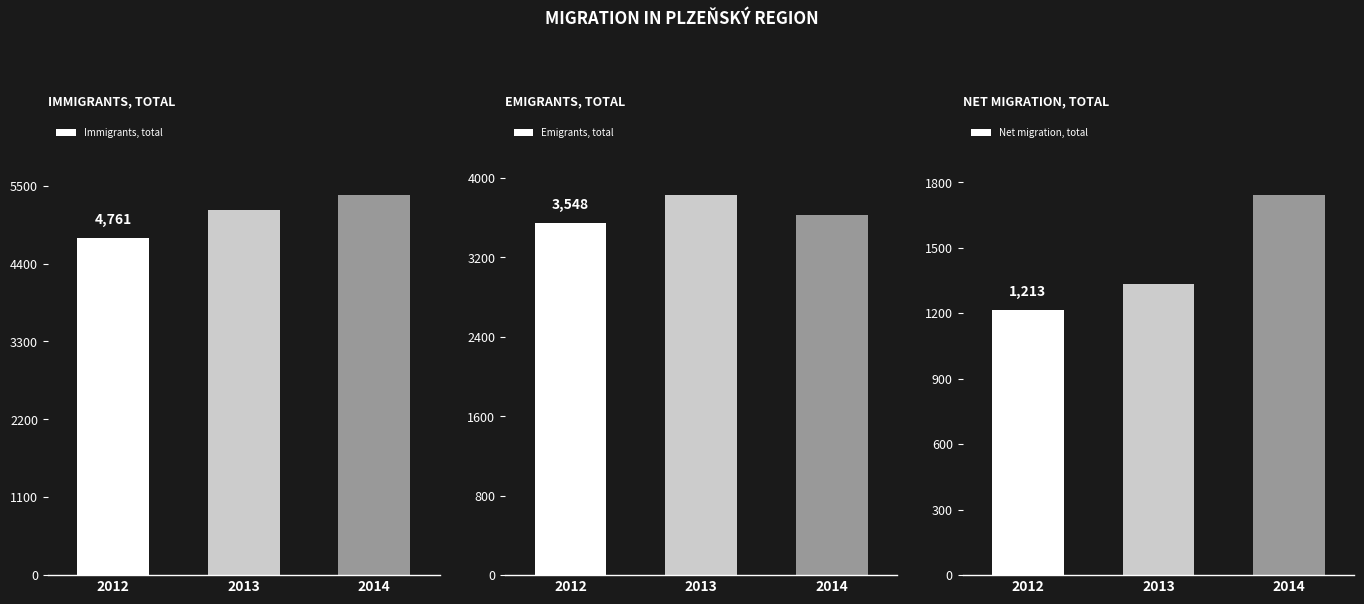

The value of Immigrants, total at 2012 is 2247. True or false?

False